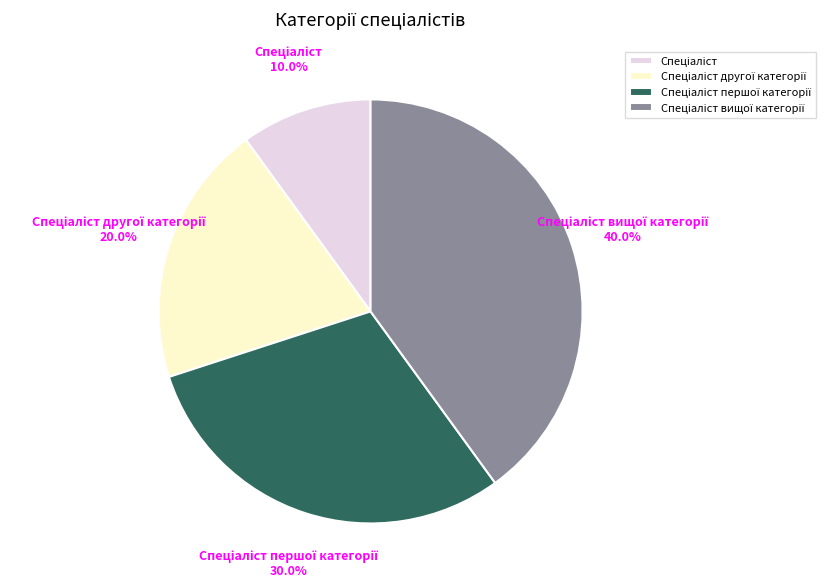

Does any single category account for the majority?

No